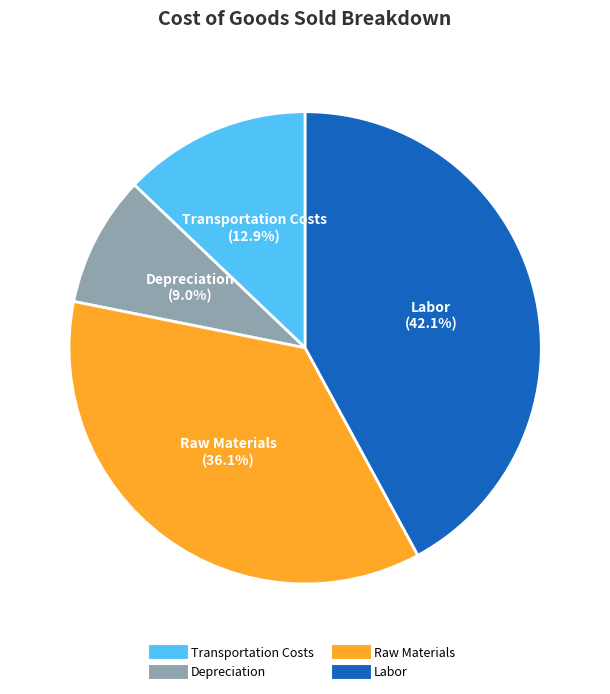

What is the smallest slice in the pie chart?

Depreciation